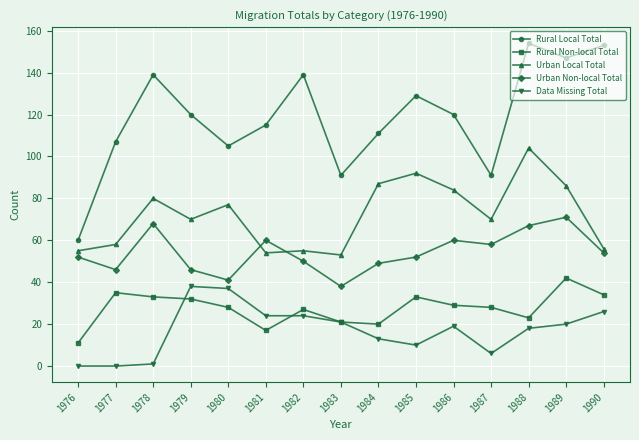

What is the maximum value shown in the chart?

154